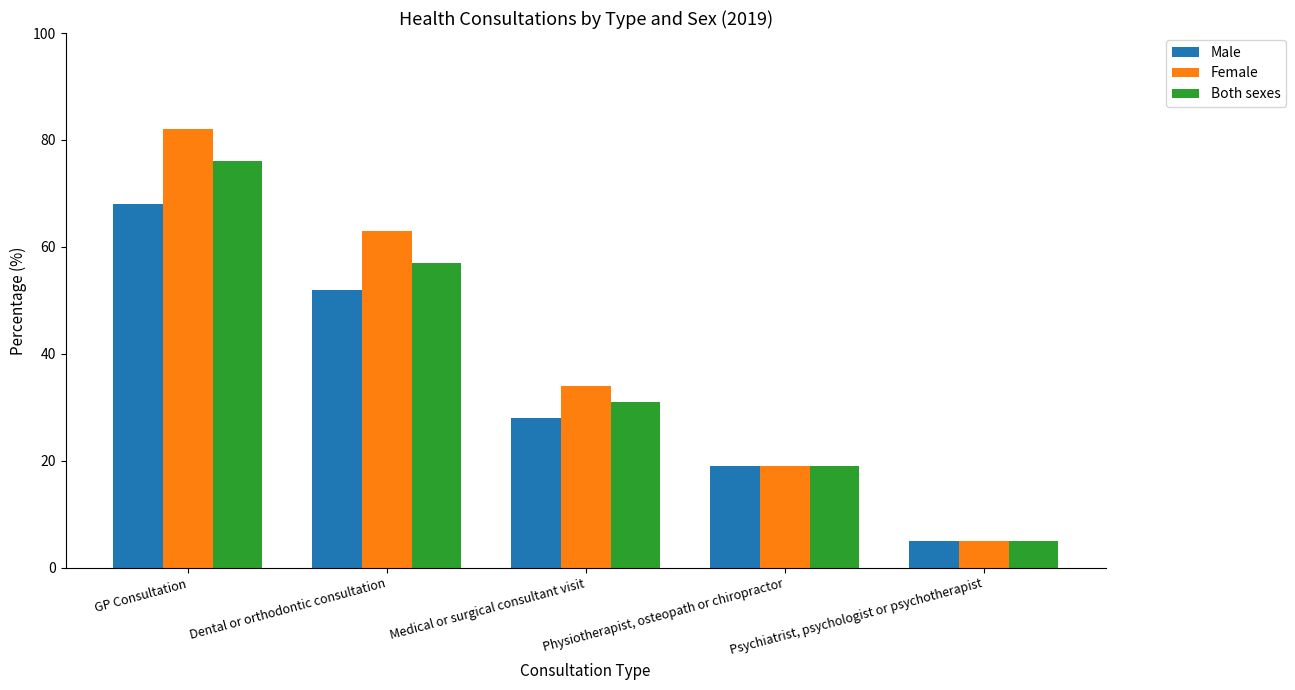

What is the sum of all Both sexes values?

188